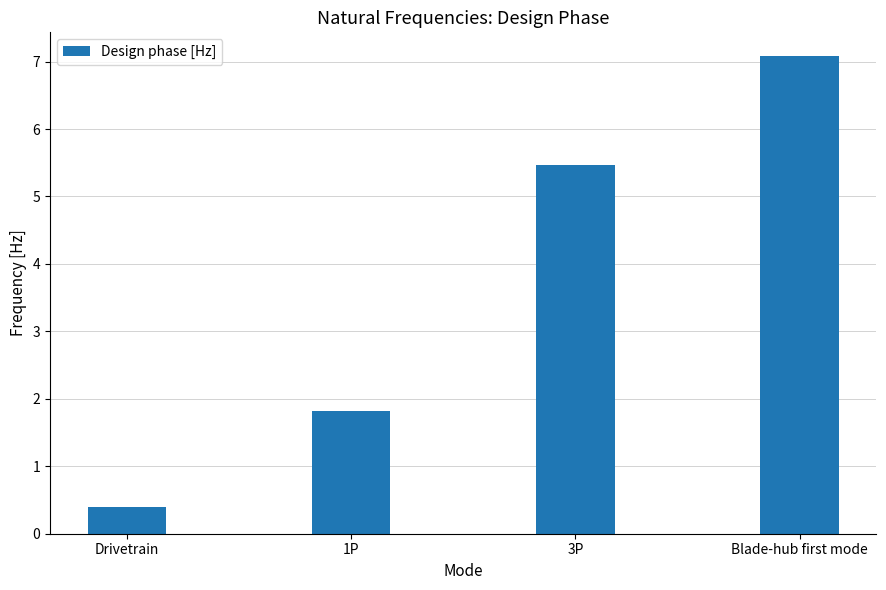

What is the change in value from 1P to Blade-hub first mode?

+5.3